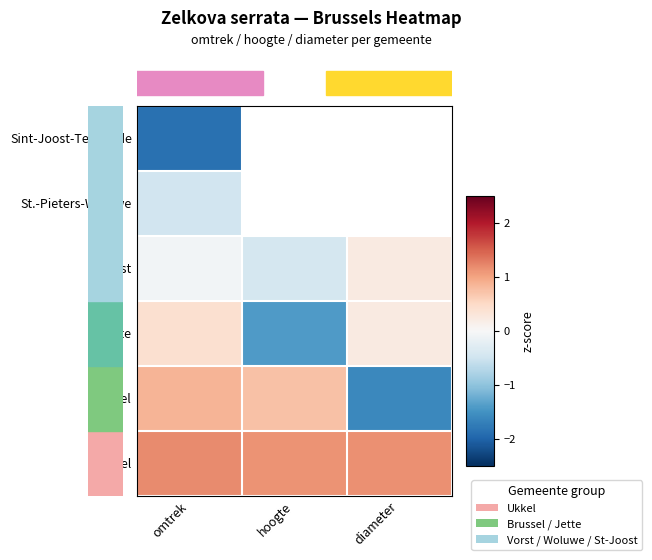

What is the greatest value displayed?

1.2